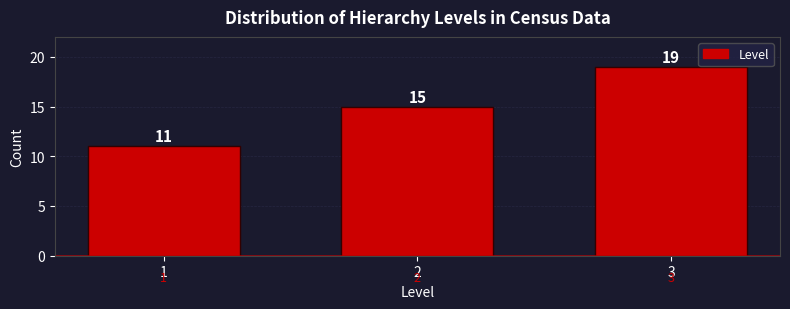

Reading left to right, list all the values displayed in this chart.

1=11	2=15	3=19